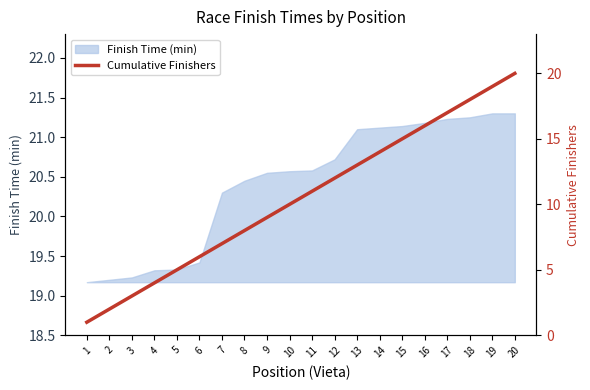

At which label is Finish Time (min) closest to 20?

7